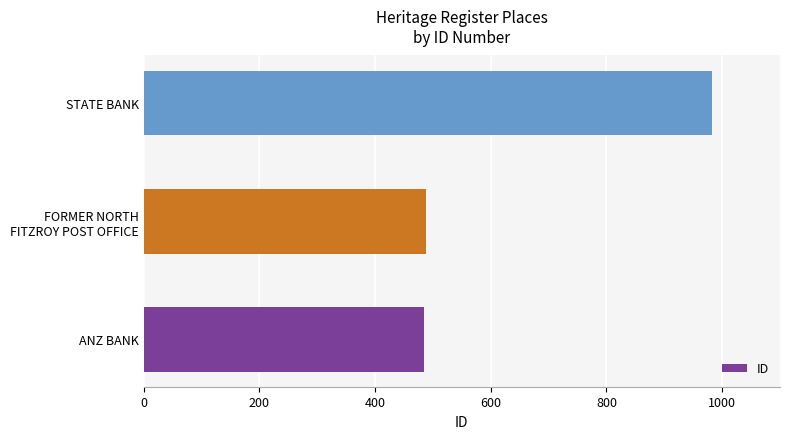

How many data points does each series have?

3